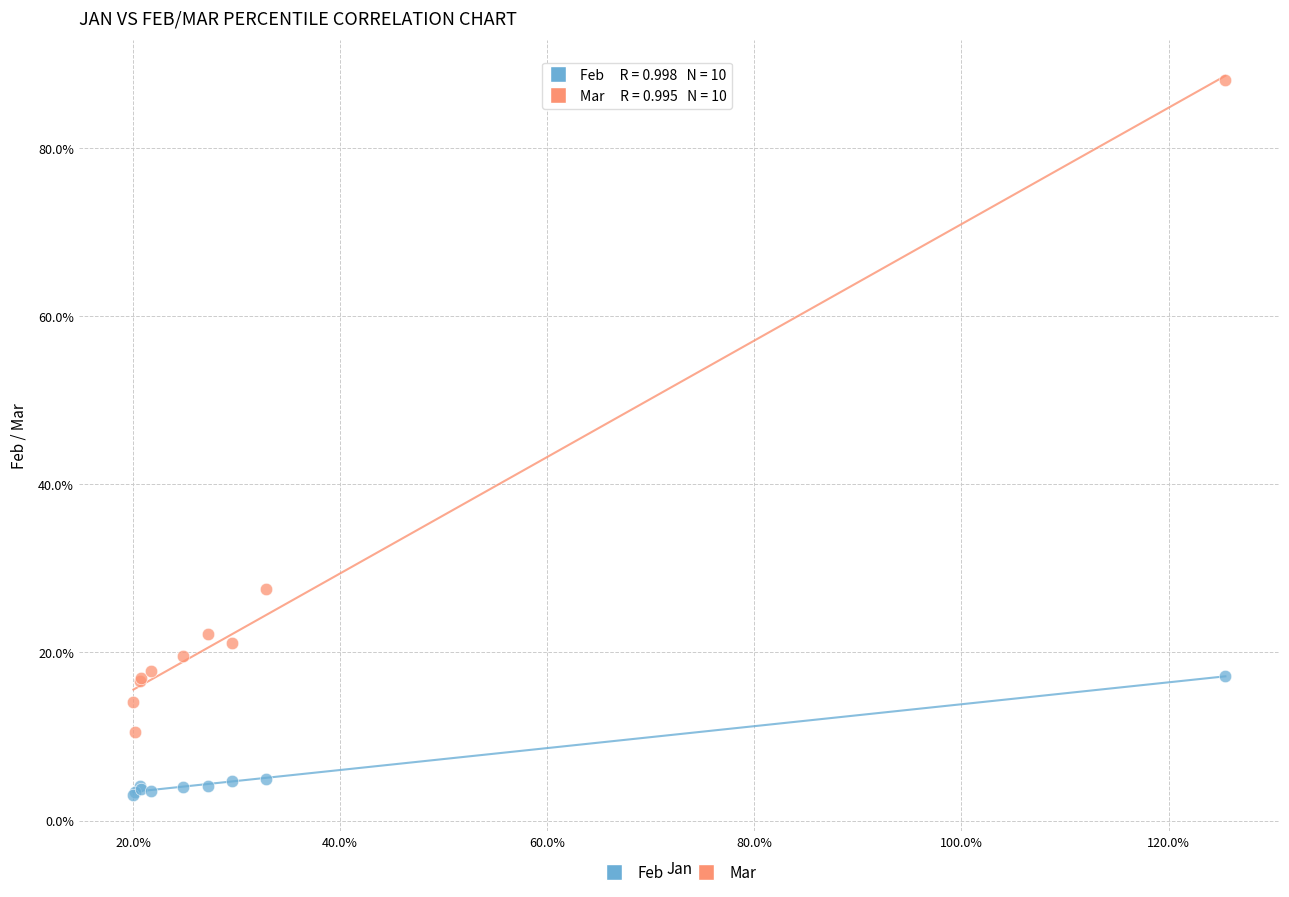

Which series contains the lowest Y value?

Feb